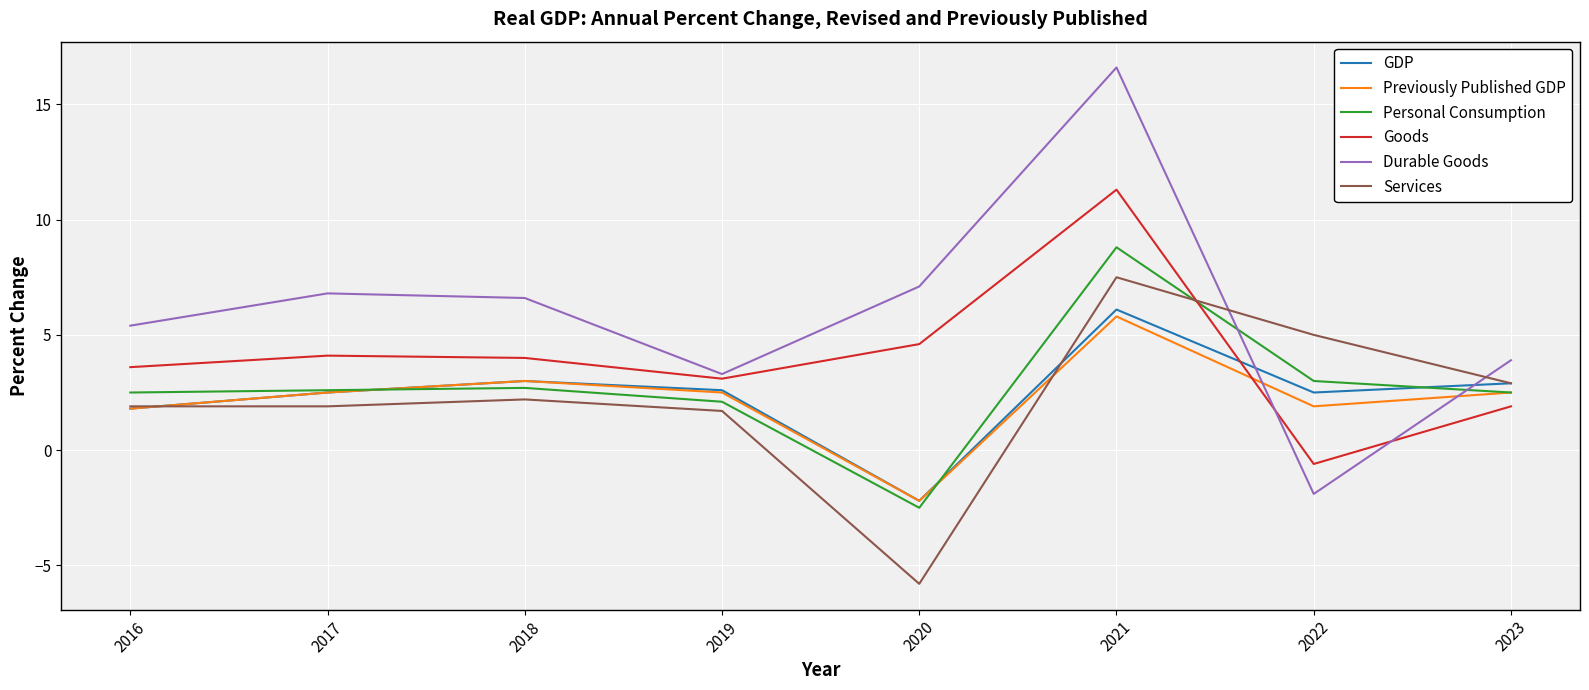

What is the average value of the Durable Goods series?

6.0